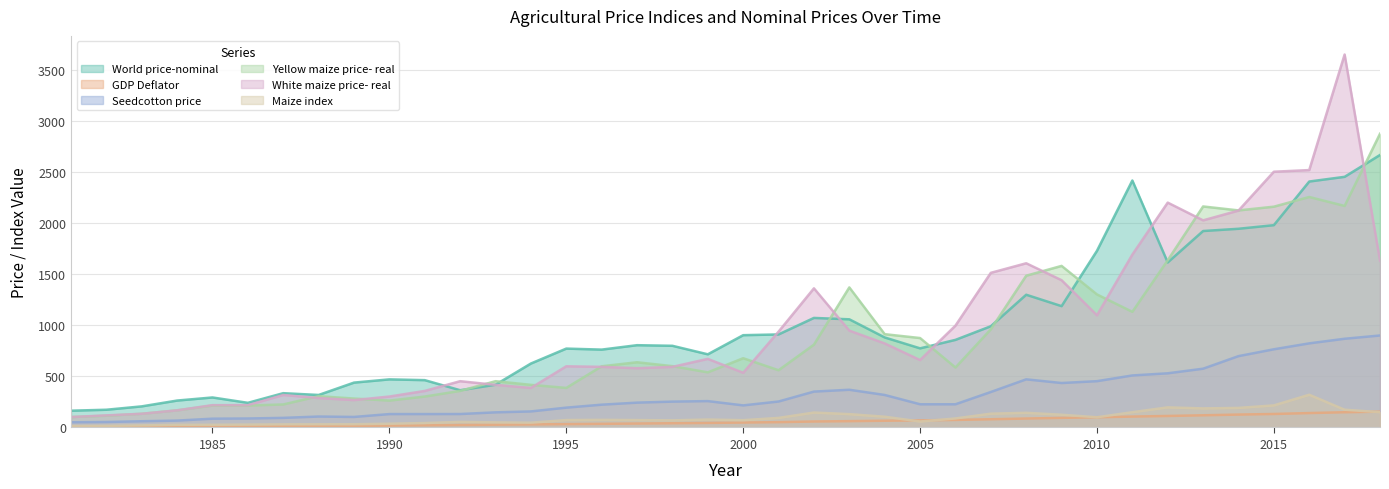

What is the smallest value displayed?

5.0